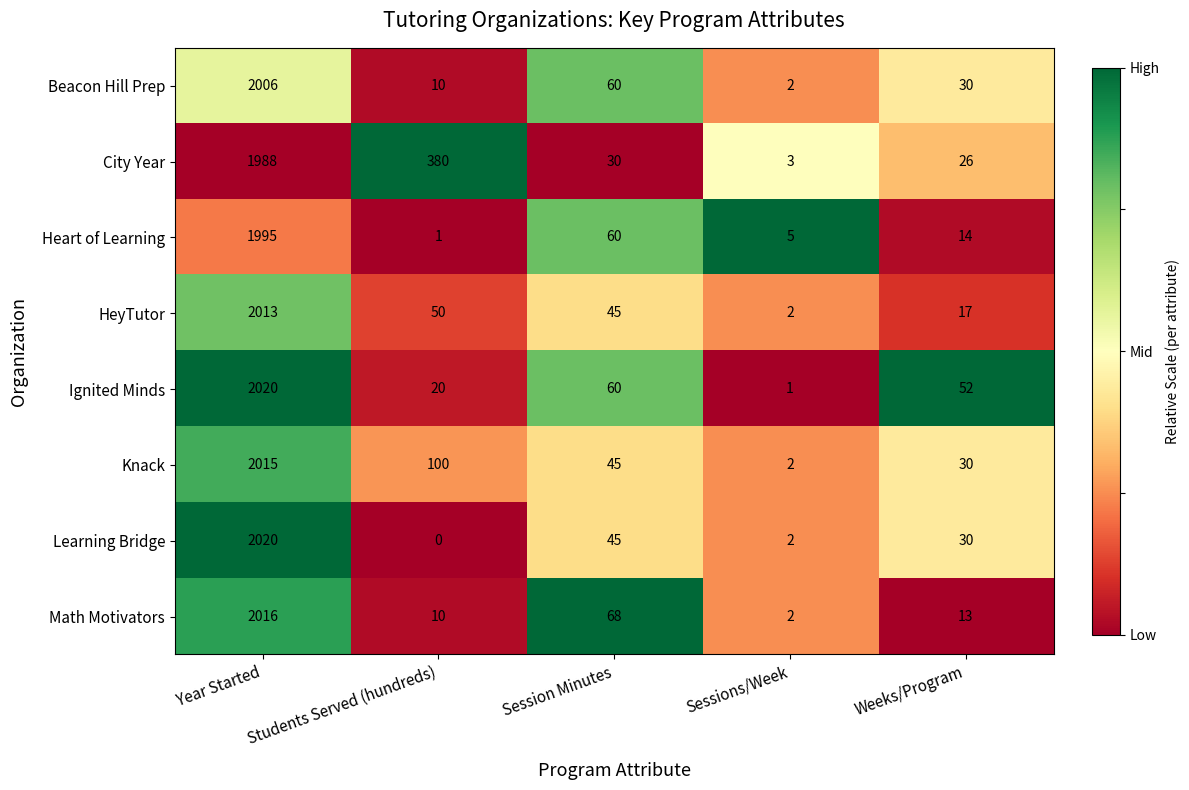

Which series has the largest total across all categories?

City Year